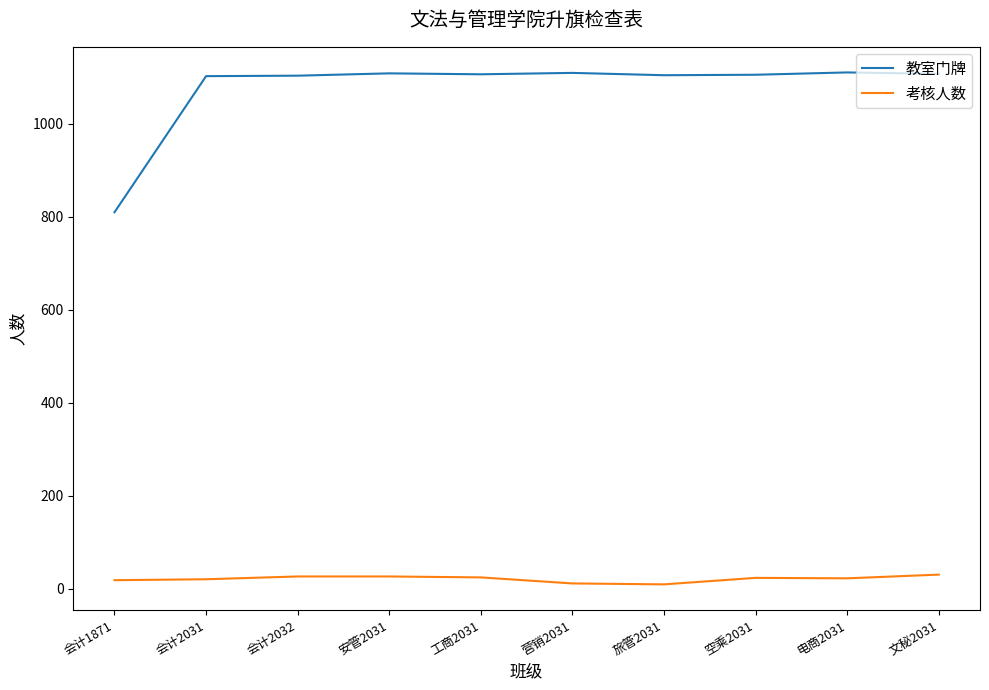

List the series in order of their overall mean, lowest first.

考核人数, 教室门牌